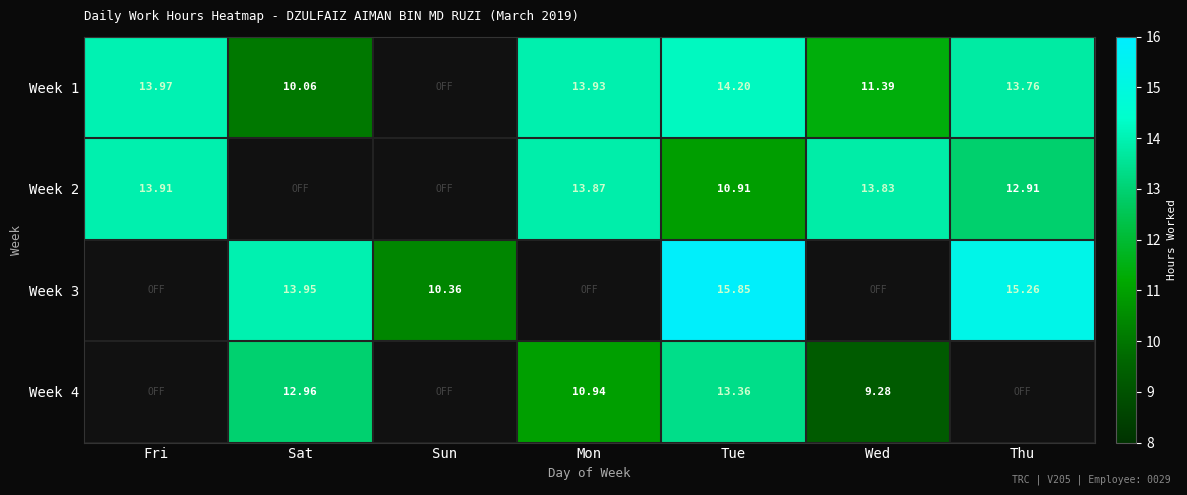

How many values in the Week 2 series exceed 12?

4